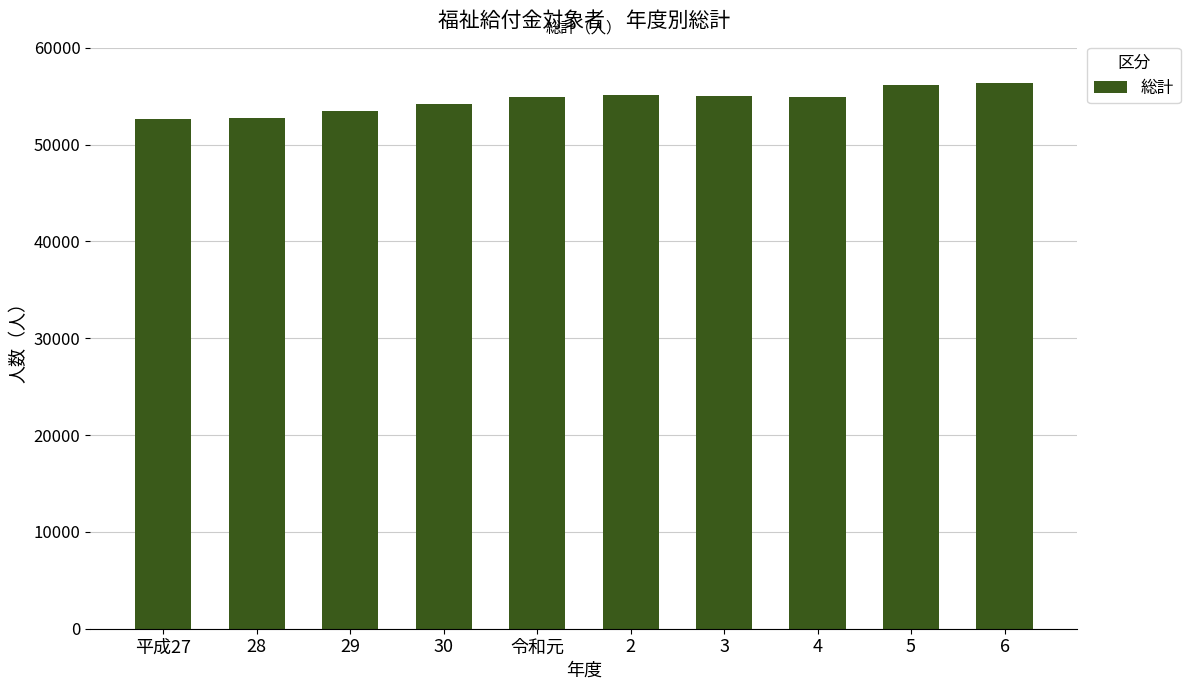

What is the difference between the second highest and minimum values?

3520